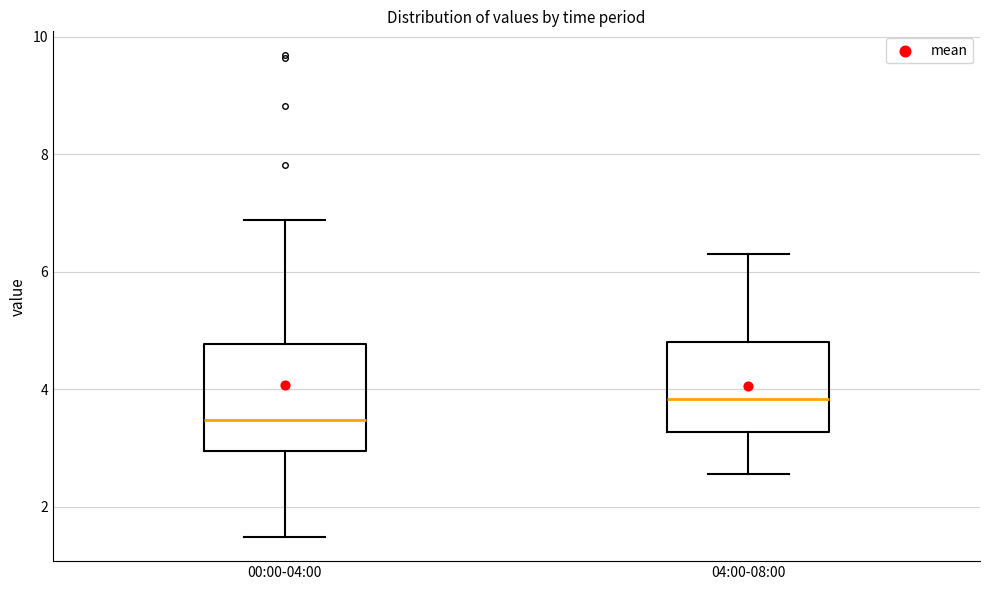

Comparing the boxes themselves (not the whiskers), which one is the tallest?

00:00-04:00